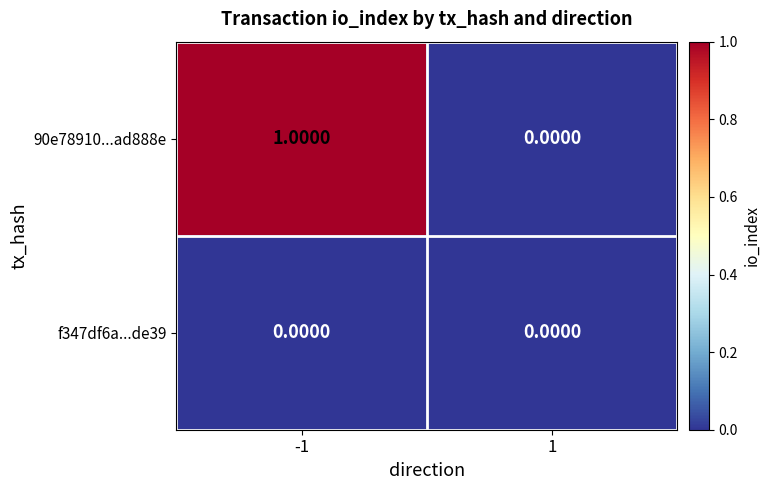

List the labels in order of 90e78910...ad888e value, smallest first.

1, -1